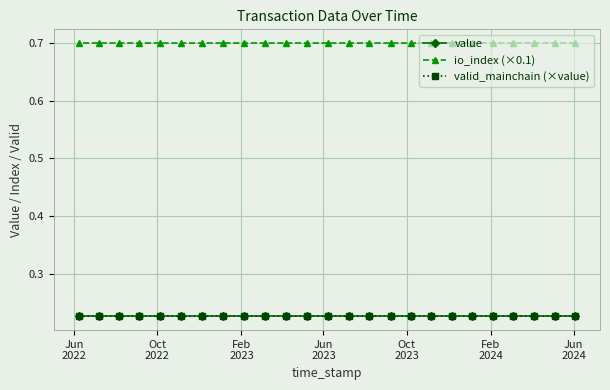

What are all the series names shown in the legend?

value, io_index (×0.1), valid_mainchain (×value)